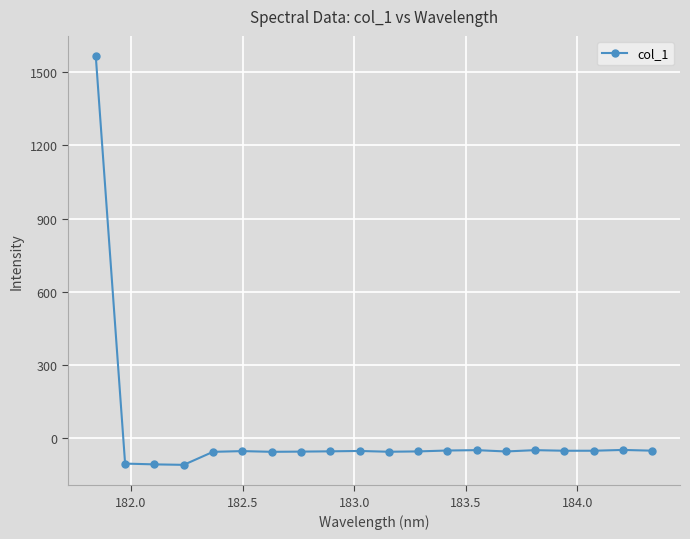

How many lines are shown in the chart?

1